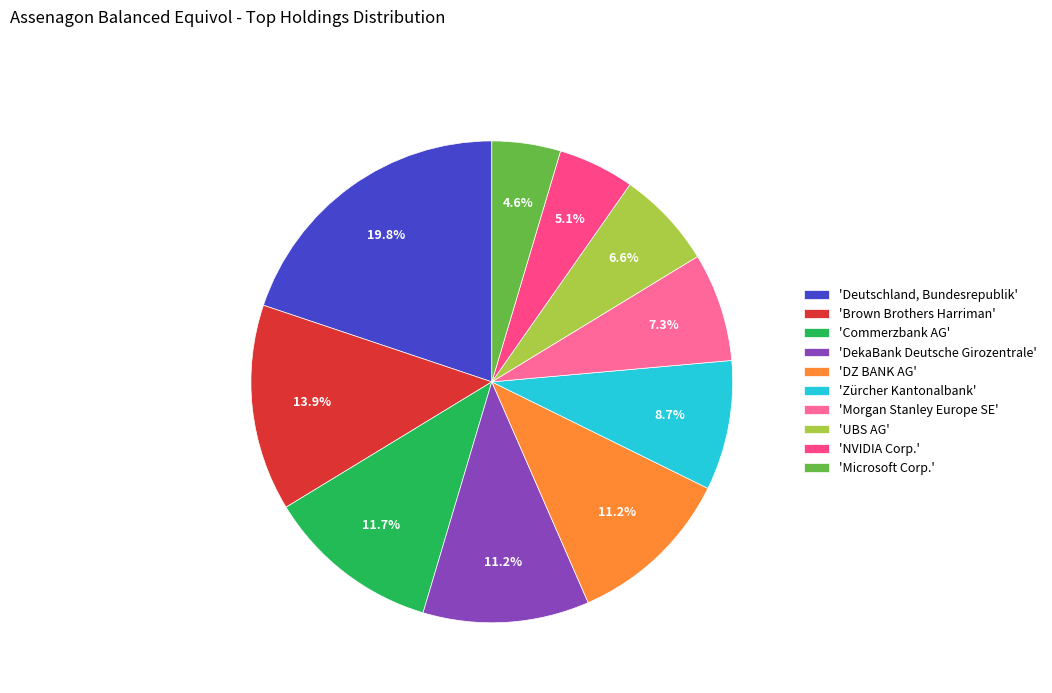

How many slices are in this pie chart?

10